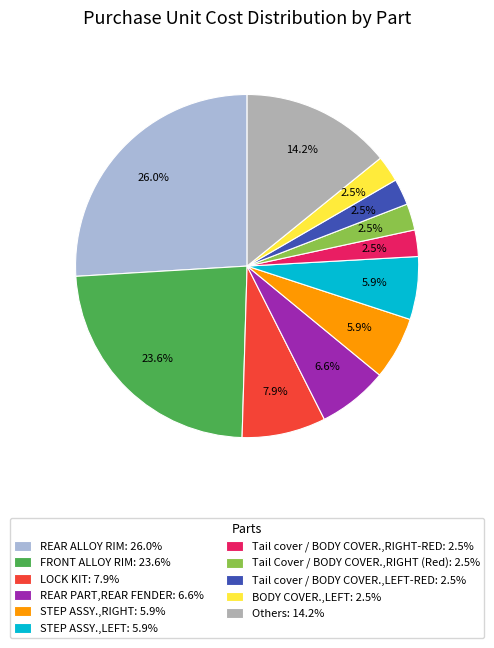

To the nearest percent, what is the difference between the largest and smallest slice percentages?

23%